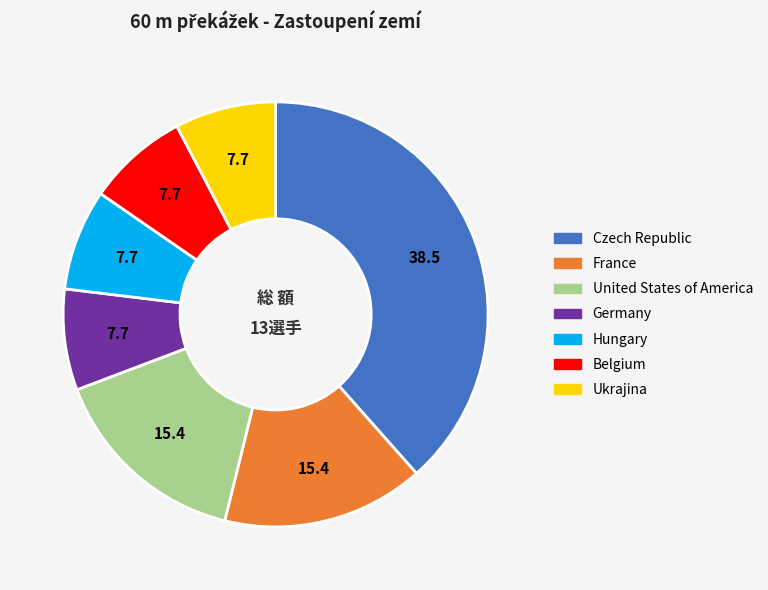

Which category has the biggest portion of the pie?

Czech Republic